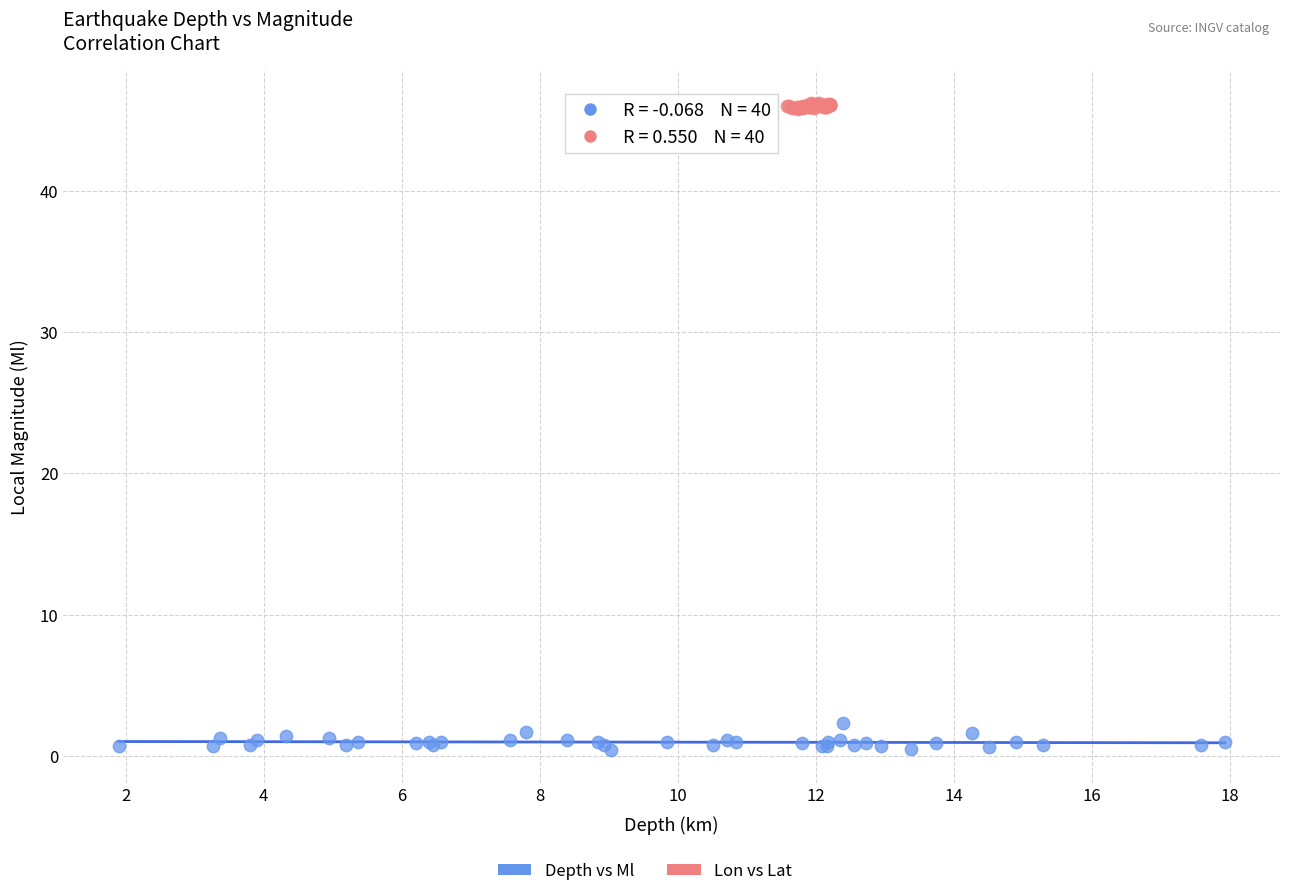

Which series has the largest Y range (max minus min)?

Depth vs Ml